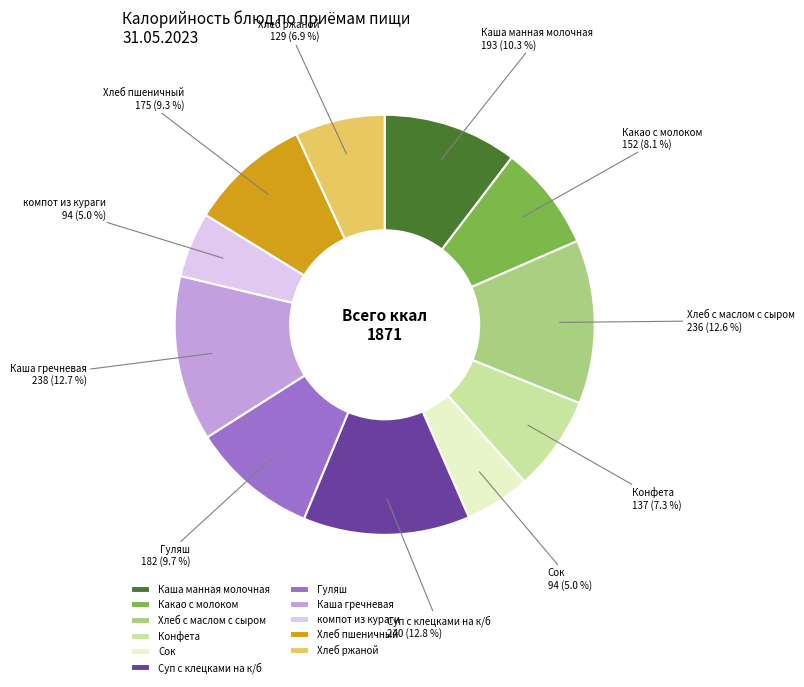

Do Суп с клецками на к/б and Хлеб ржаной together represent more than half of the pie?

No